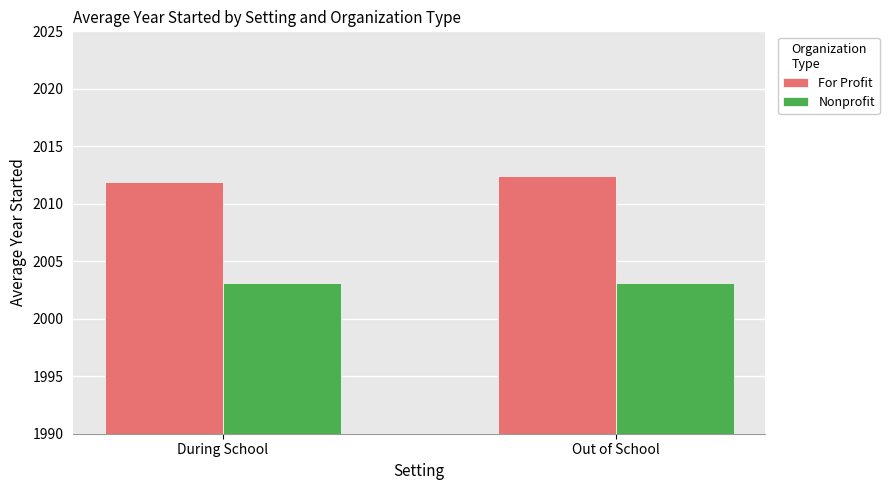

Is it true that For Profit equals 2011.9 at During School?

True